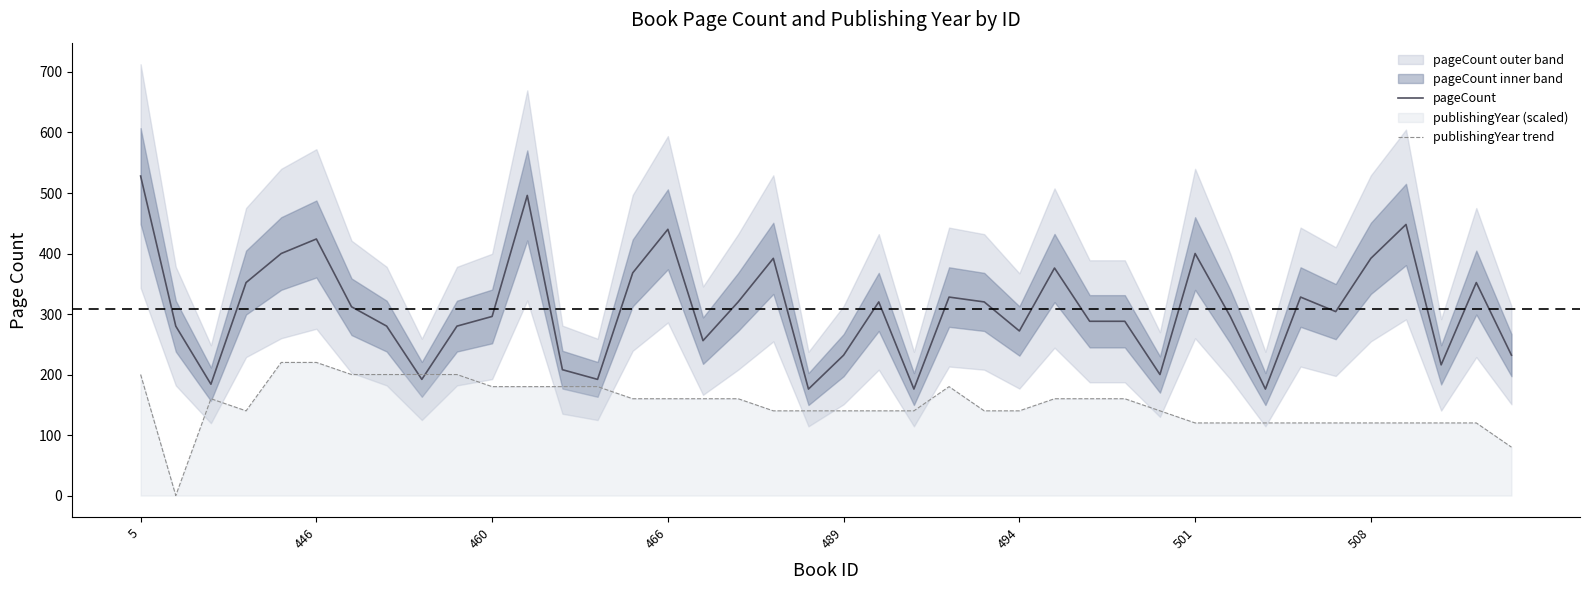

At how many categories does at least one series exceed 119?

40